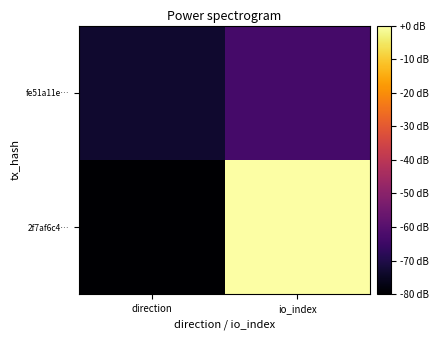

What is the difference between the highest and lowest values at direction?

6.7